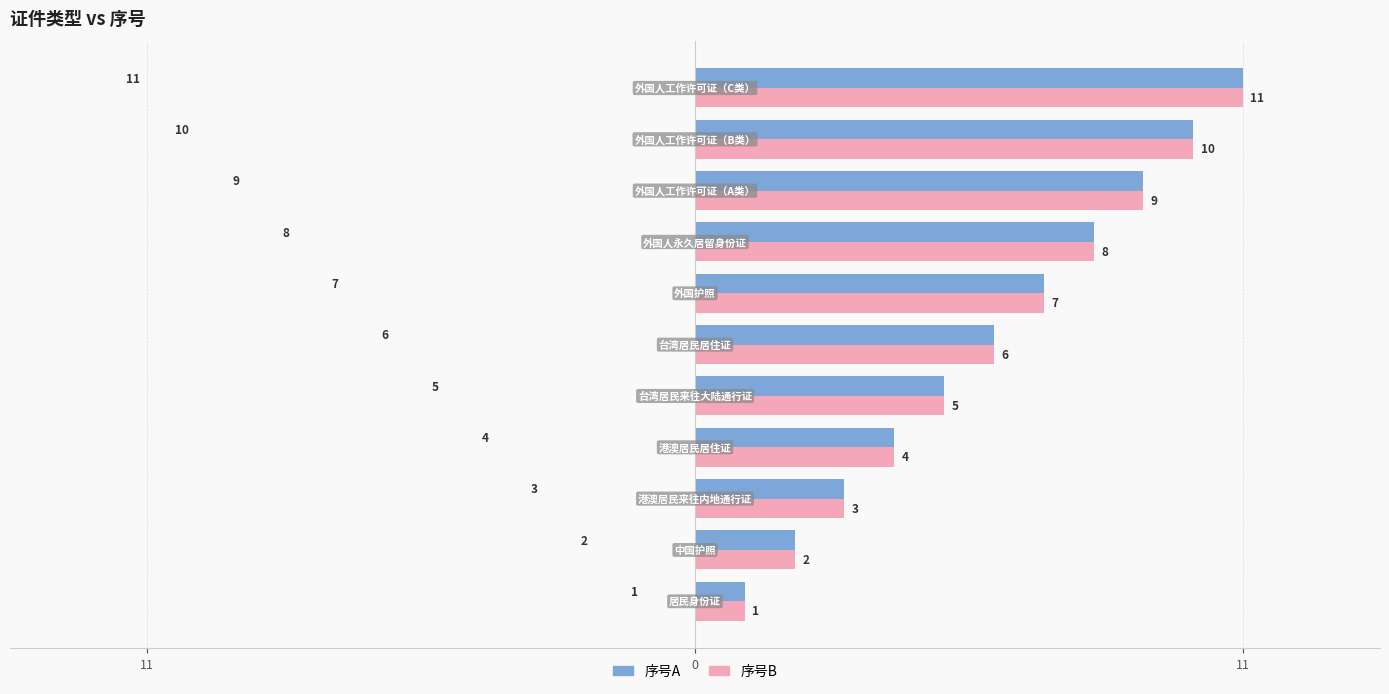

List the series in order of their peak value, highest first.

序号A, 序号B